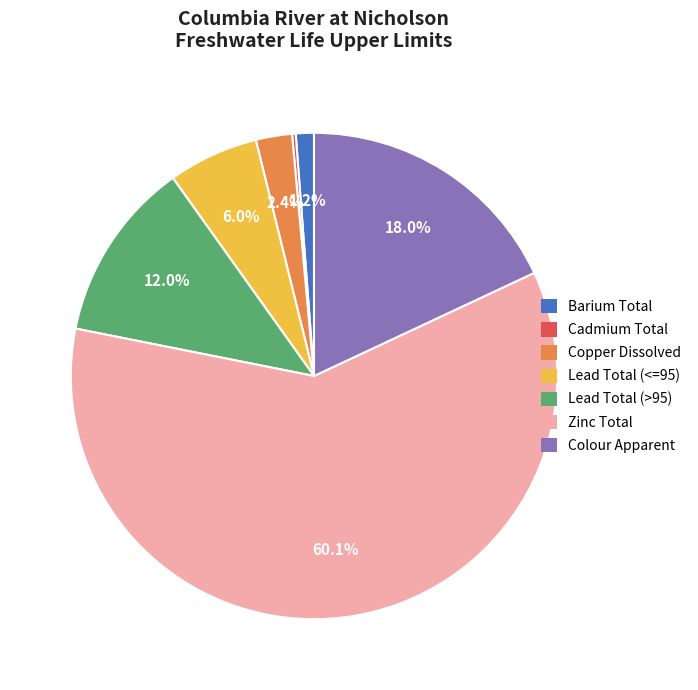

Which slice is the largest?

Zinc Total